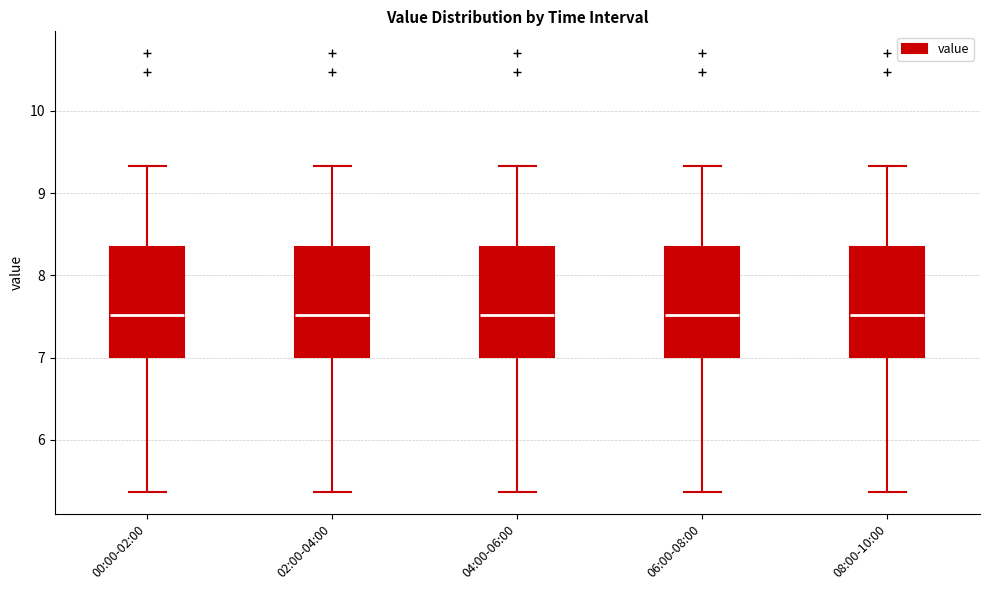

Where is the lower edge of the box for 06:00-08:00 on the y-axis? The values are not printed on the chart, so give them approximately, as read against the axis.

7.0